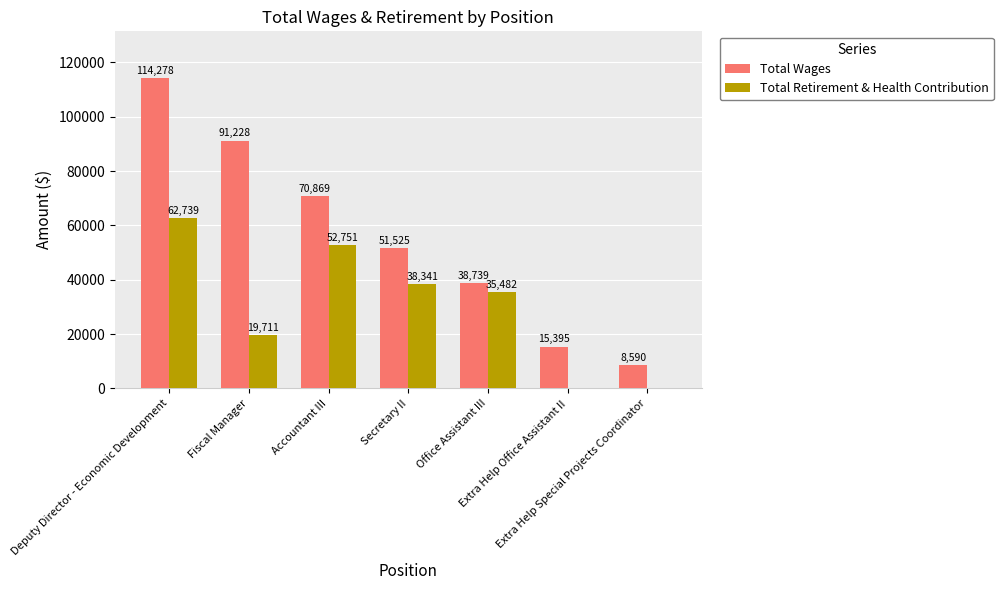

Where does the Total Wages series first go above 51525?

Deputy Director - Economic Development